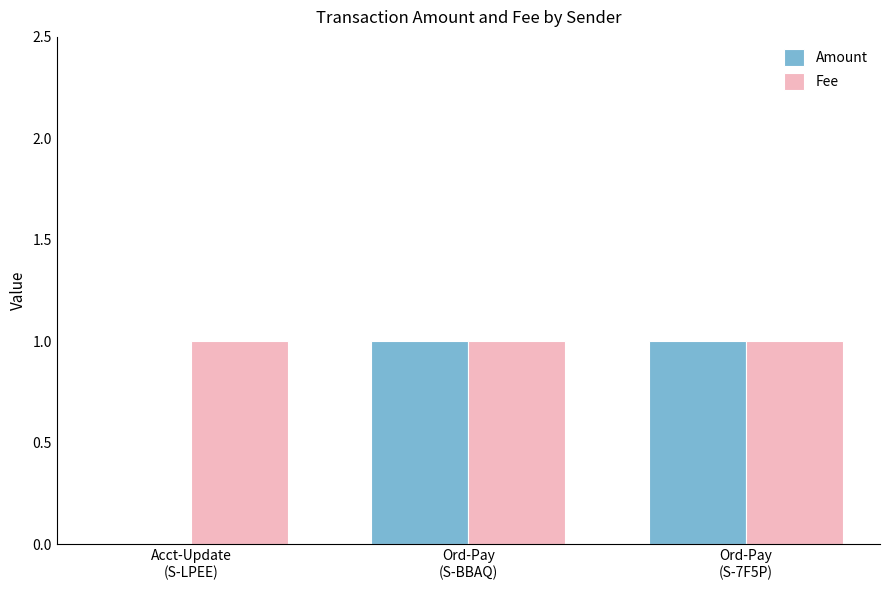

Which series has the largest total across all categories?

Fee